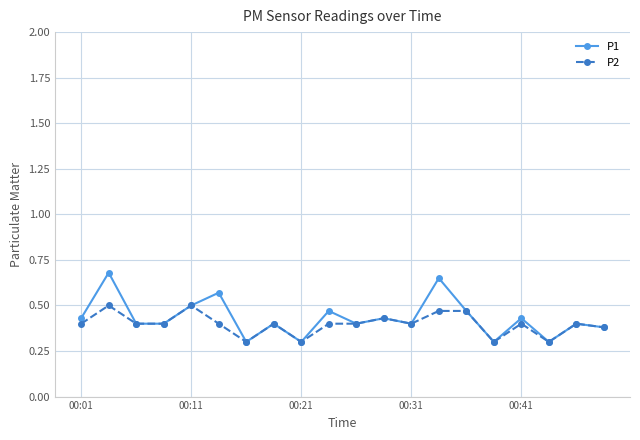

What is the difference between the second highest and second lowest values in the P2 series?

0.2